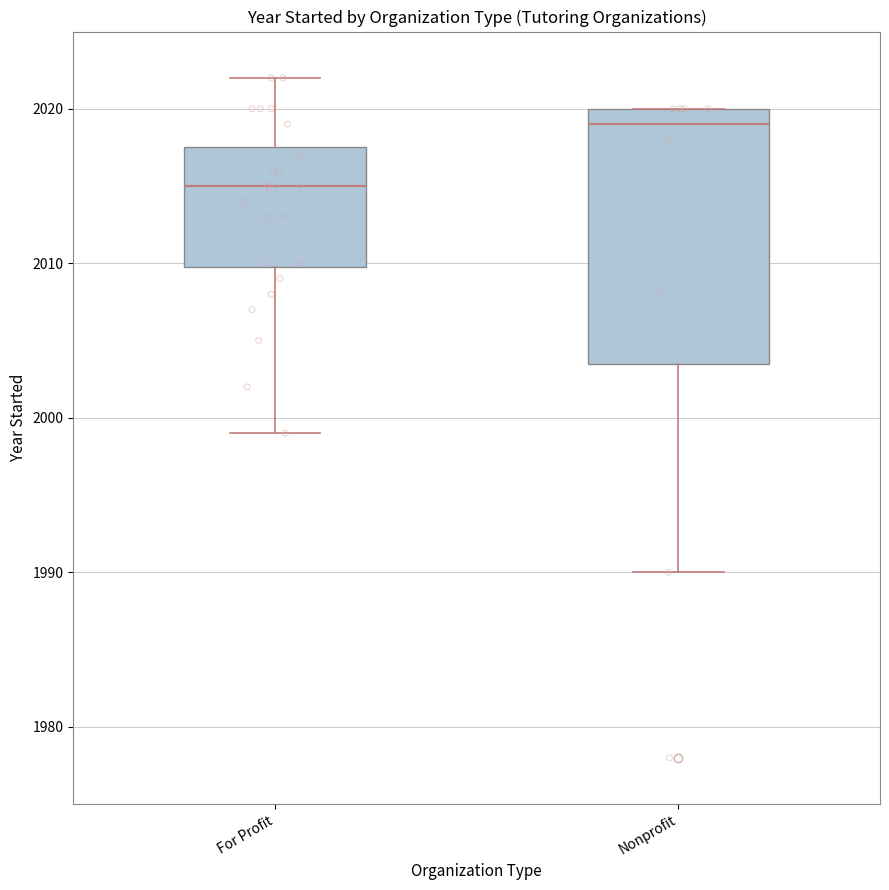

Which box's median line is the highest?

Nonprofit